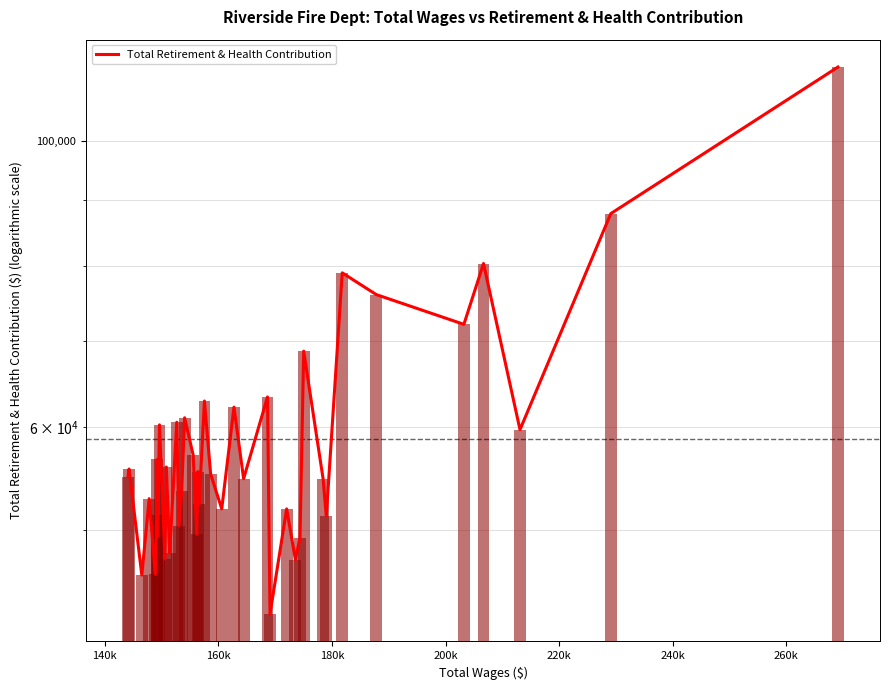

How many data points are less than 55199?

20